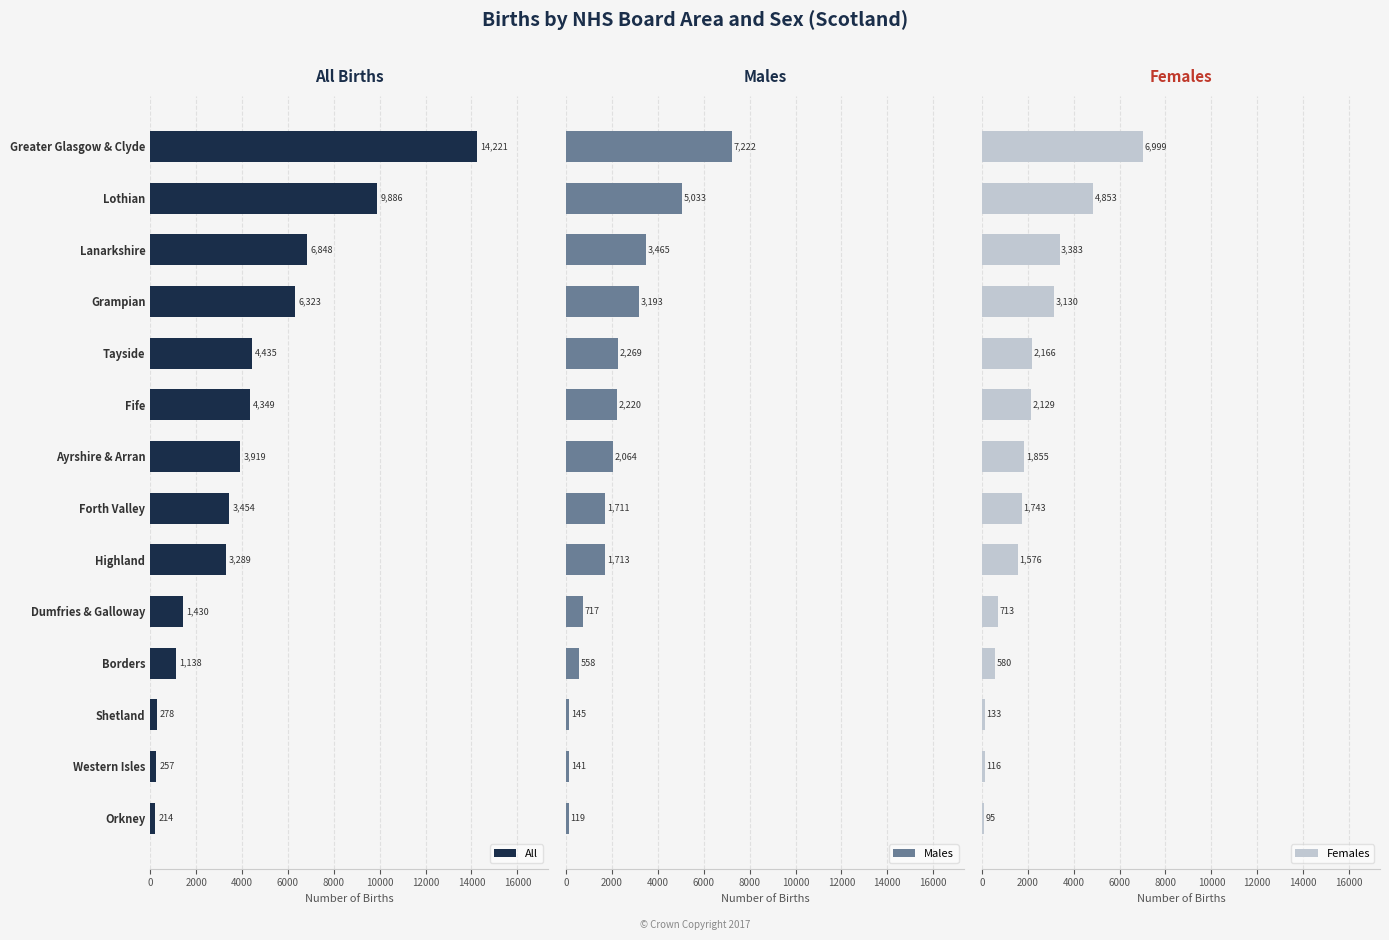

The All series shows 3289 at Highland. True or false?

True